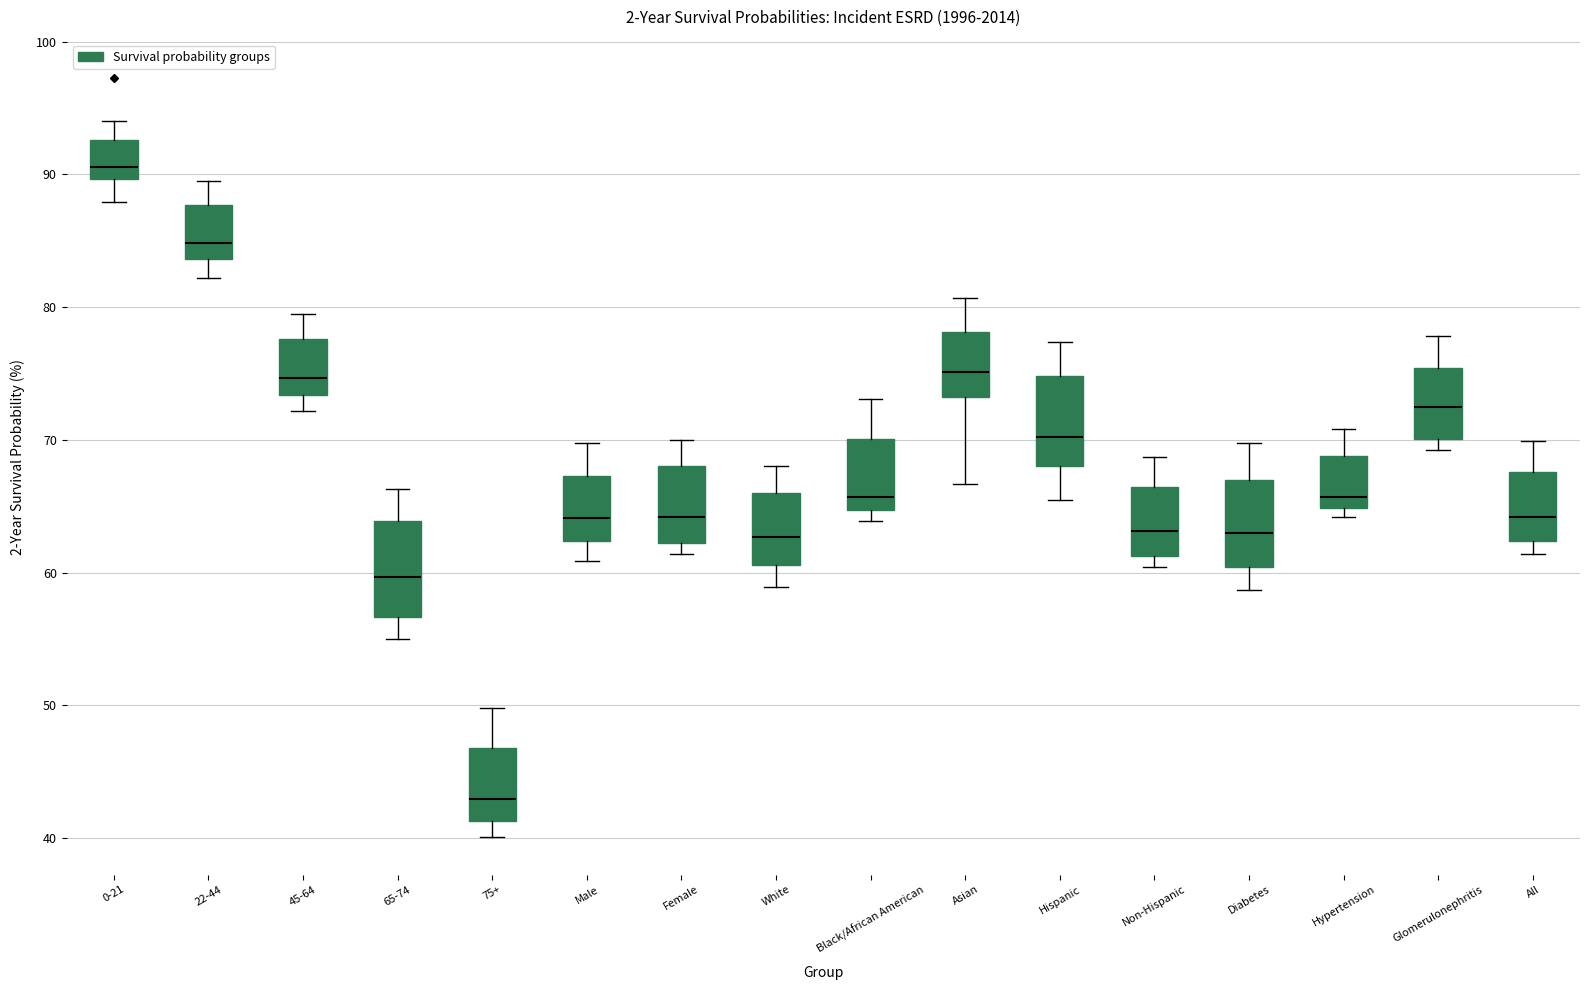

Reading left to right, transcribe this box plot: for each box, give where its median line is, the range the box spans, and where its two whiskers end, as read against the y-axis. The values are not printed on the chart, so give them approximately, as read against the axis.

0-21: median 91, box 90 to 93, whiskers 88 to 94
22-44: median 85, box 84 to 88, whiskers 82 to 90
45-64: median 75, box 73 to 78, whiskers 72 to 80
65-74: median 60, box 57 to 64, whiskers 55 to 66
75+: median 43, box 41 to 47, whiskers 40 to 50
Male: median 64, box 62 to 67, whiskers 61 to 70
Female: median 64, box 62 to 68, whiskers 61 to 70
White: median 63, box 61 to 66, whiskers 59 to 68
Black/African American: median 66, box 65 to 70, whiskers 64 to 73
Asian: median 75, box 73 to 78, whiskers 67 to 81
Hispanic: median 70, box 68 to 75, whiskers 66 to 77
Non-Hispanic: median 63, box 61 to 66, whiskers 60 to 69
Diabetes: median 63, box 60 to 67, whiskers 59 to 70
Hypertension: median 66, box 65 to 69, whiskers 64 to 71
Glomerulonephritis: median 73, box 70 to 75, whiskers 69 to 78
All: median 64, box 62 to 68, whiskers 61 to 70